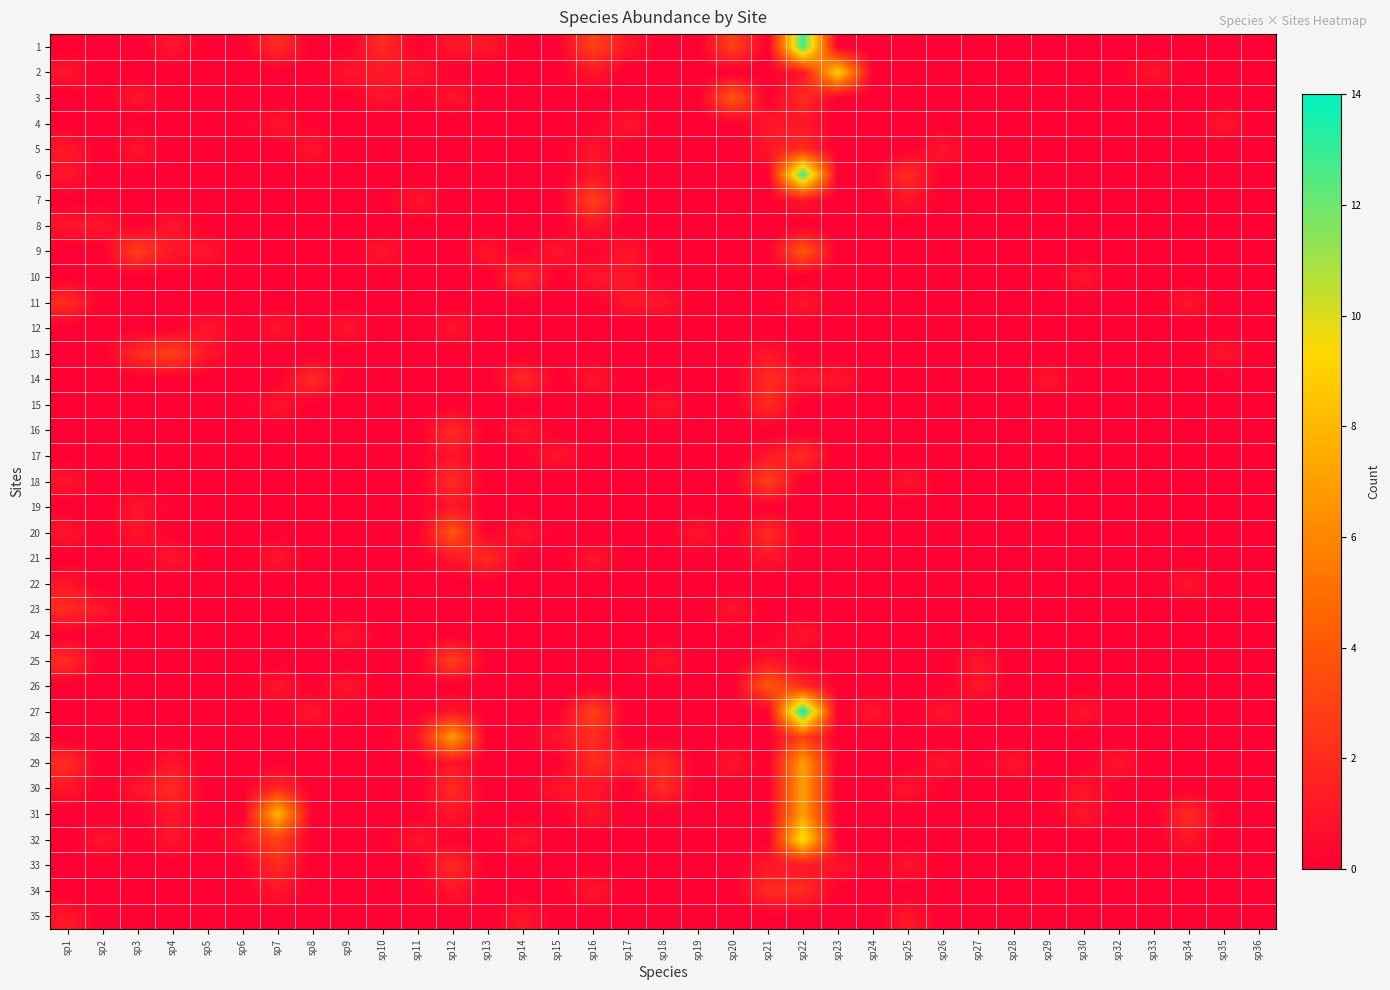

Which series has the largest range (max minus min)?

27